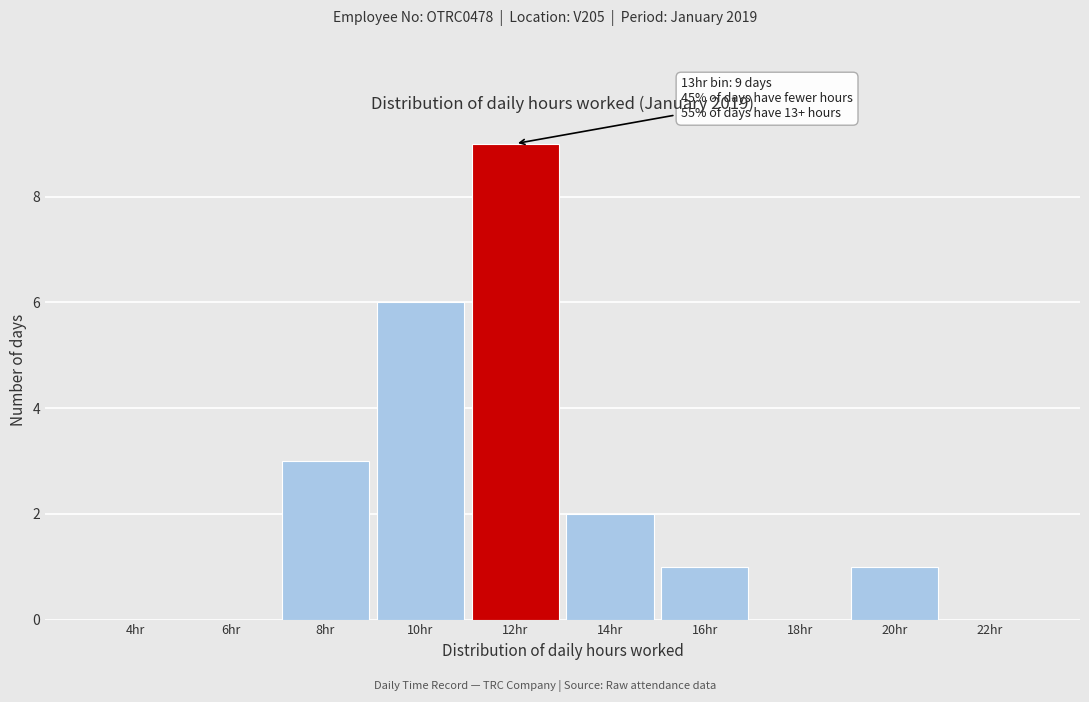

Reading right to left, extract all data points from this chart.

22hr=0	20hr=1	18hr=0	16hr=1	14hr=2	12hr=9	10hr=6	8hr=3	6hr=0	4hr=0